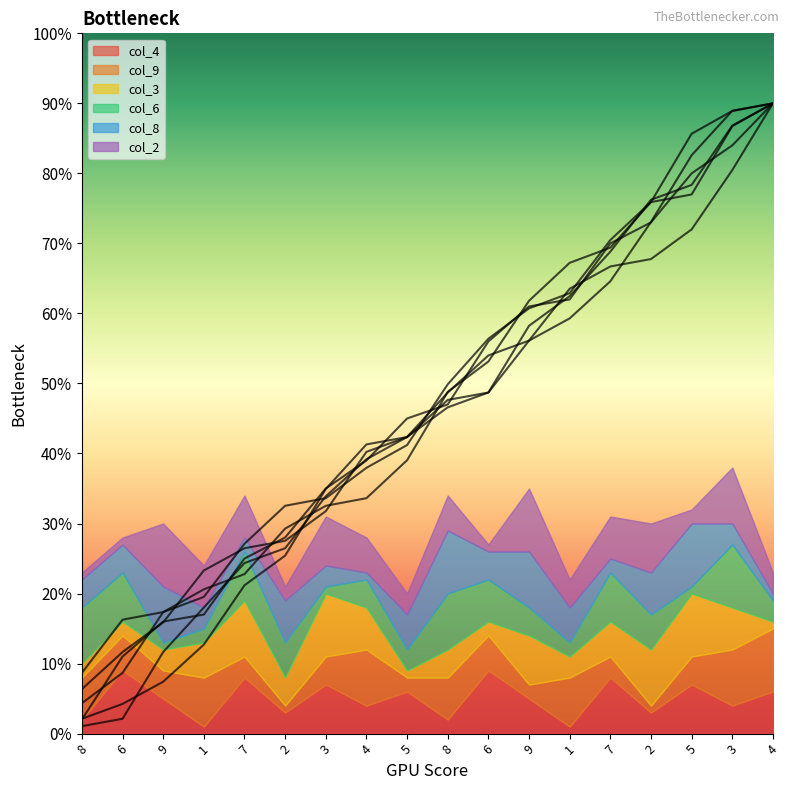

Between 8 and 8, which is larger?

8